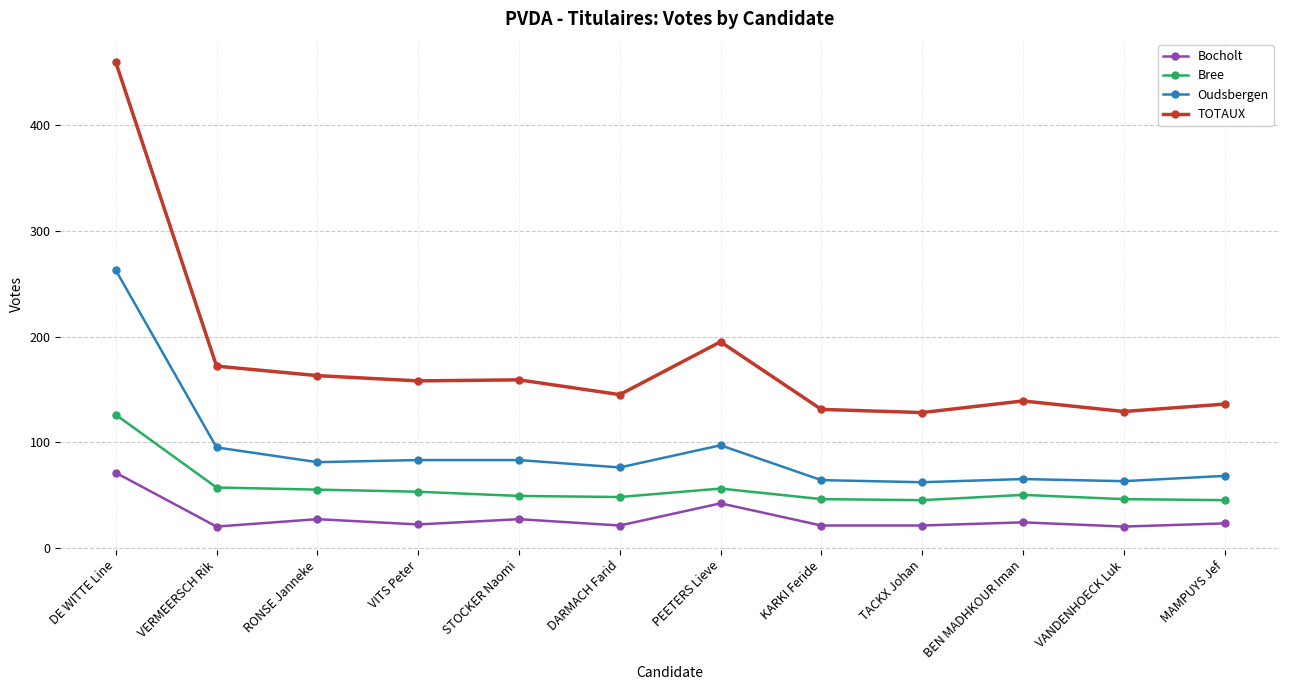

The value of Oudsbergen at VERMEERSCH Rik is 95. True or false?

True